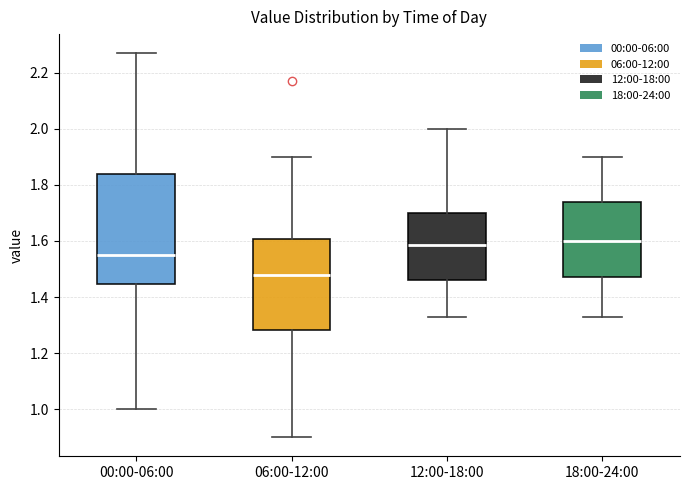

Which box has the lowest median line?

06:00-12:00